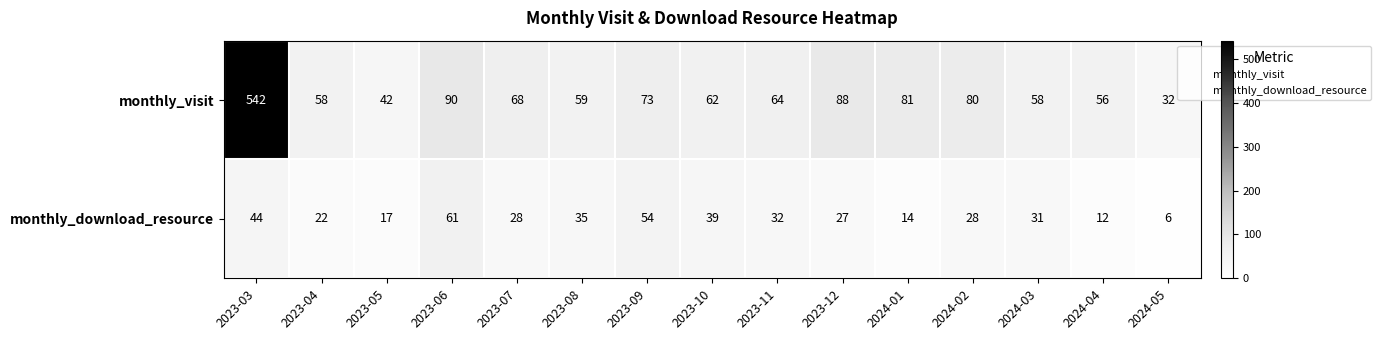

Between 2023-08 and 2023-09, which series saw the biggest shift?

monthly_download_resource